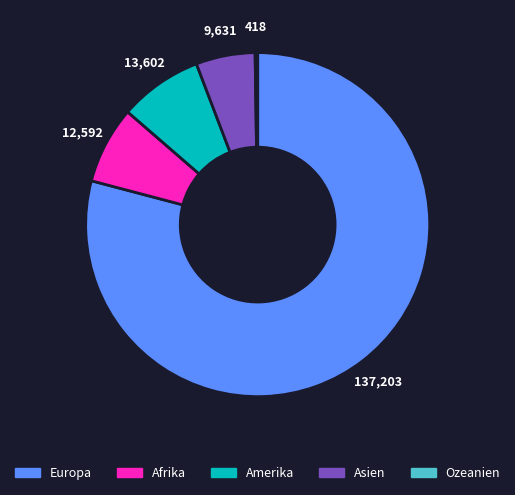

Which has a higher value, Asien or Amerika?

Amerika